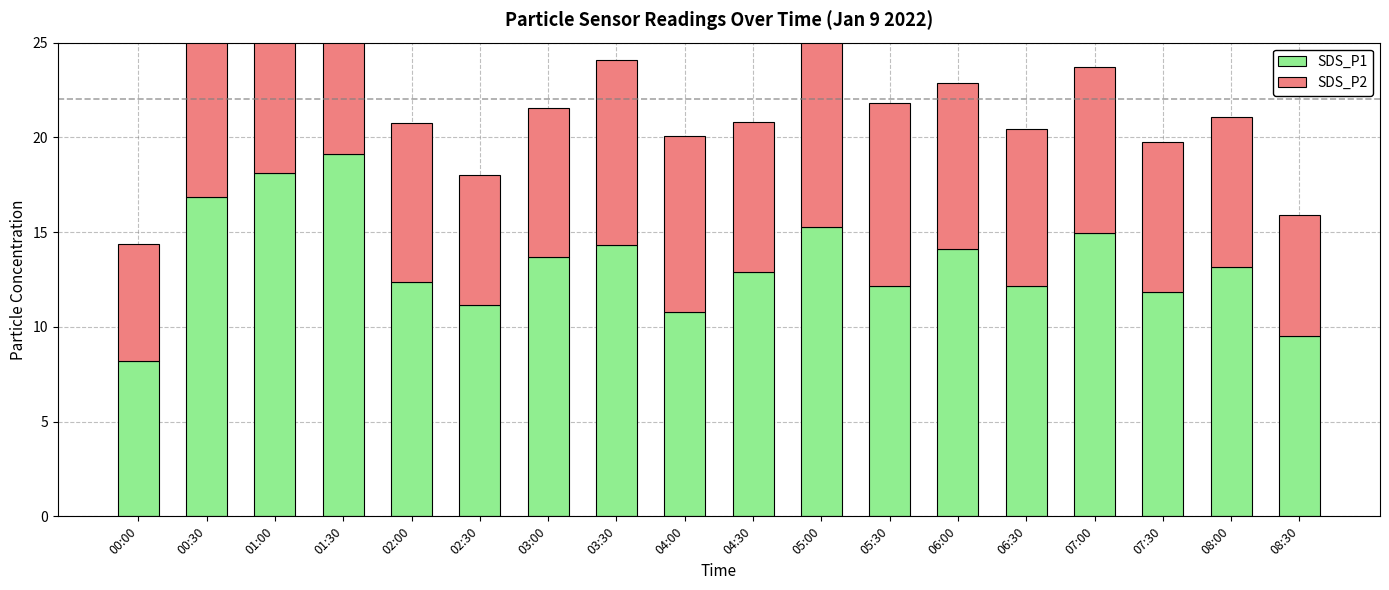

Where does the SDS_P1 series first go above 13?

00:30